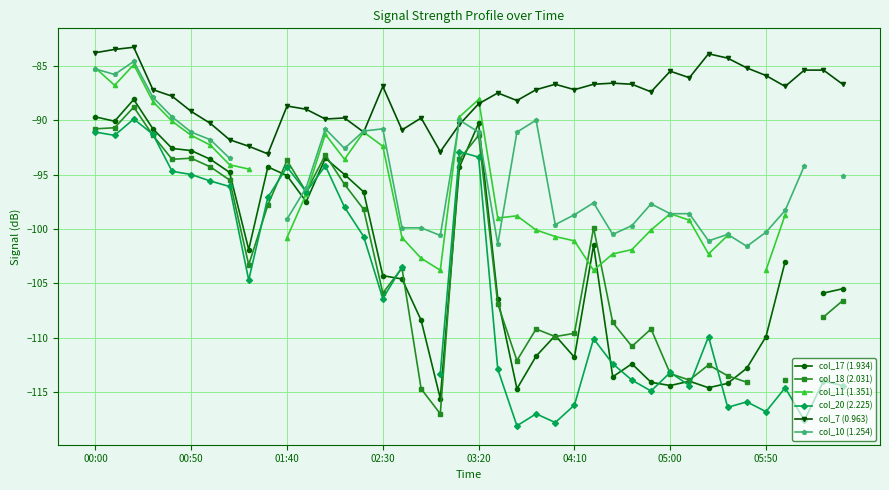

What is the difference between the maximum and minimum values in the col_17 (1.934) series?

27.5